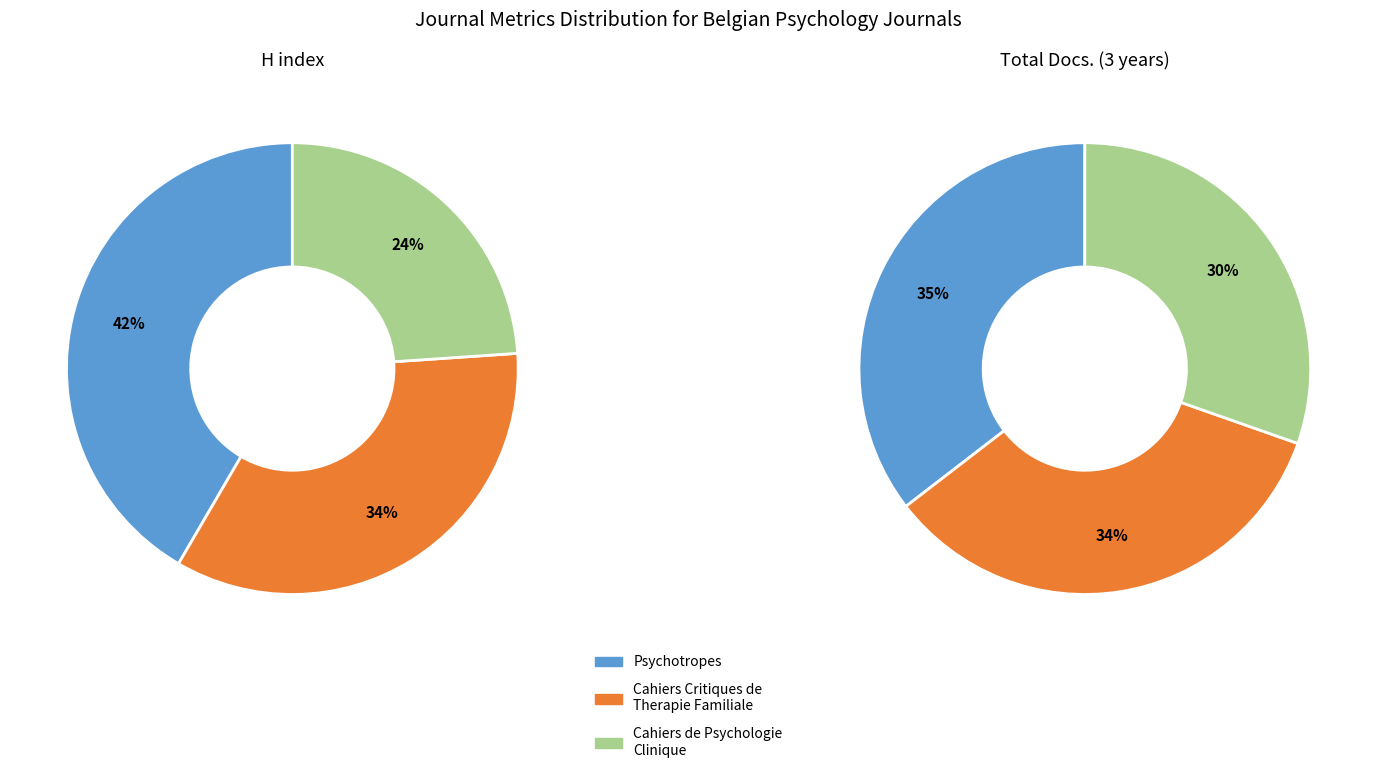

Combined, what portion of the pie is Psychotropes and Cahiers de Psychologie Clinique?

65.5%